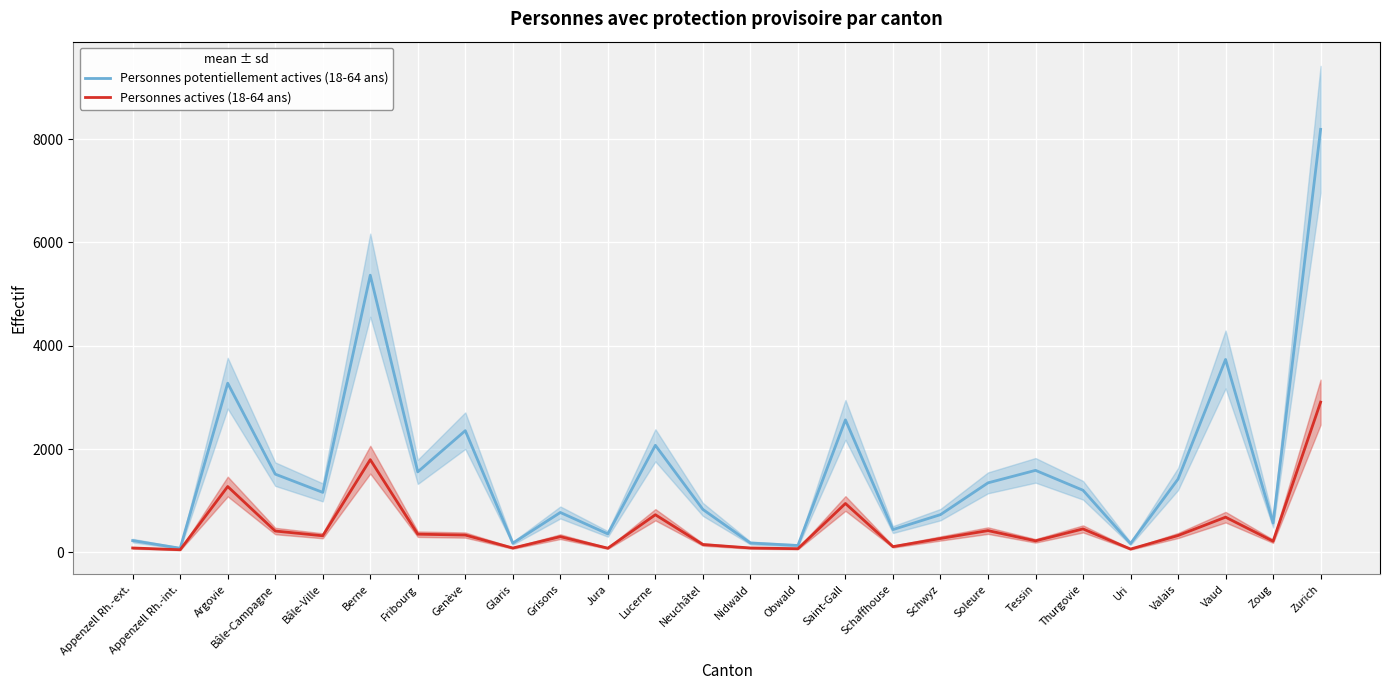

Which series changed the most between Schwyz and Uri?

Personnes potentiellement actives (18-64 ans)